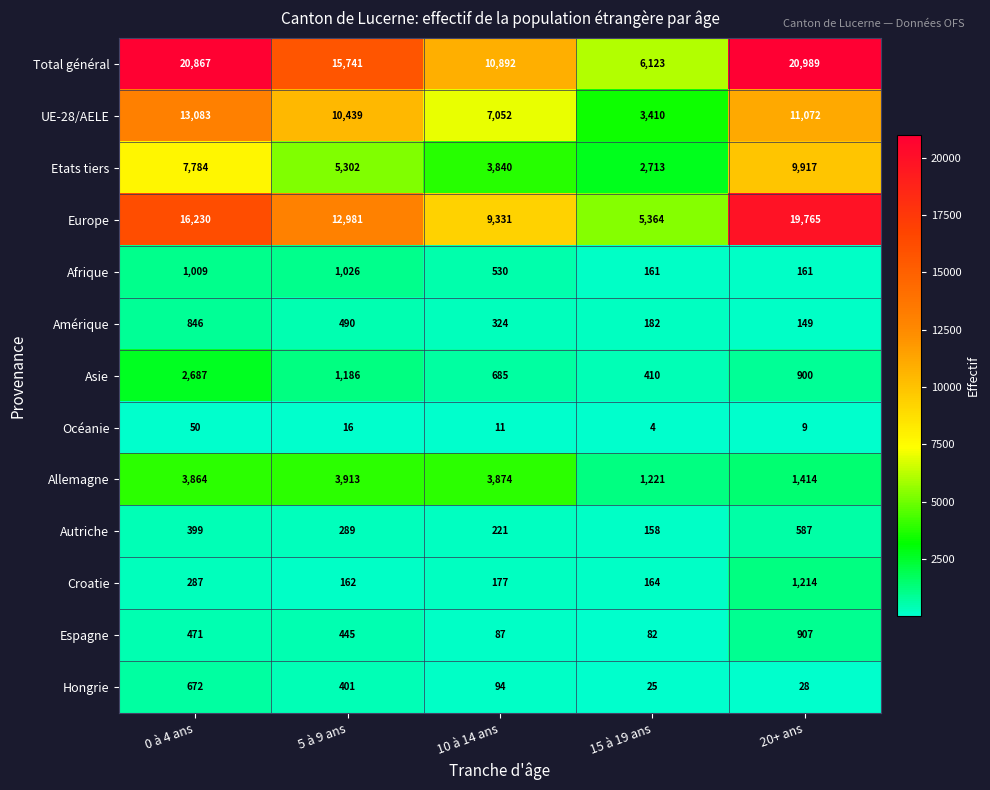

What is the difference between the second highest and second lowest values in the Europe series?

6899